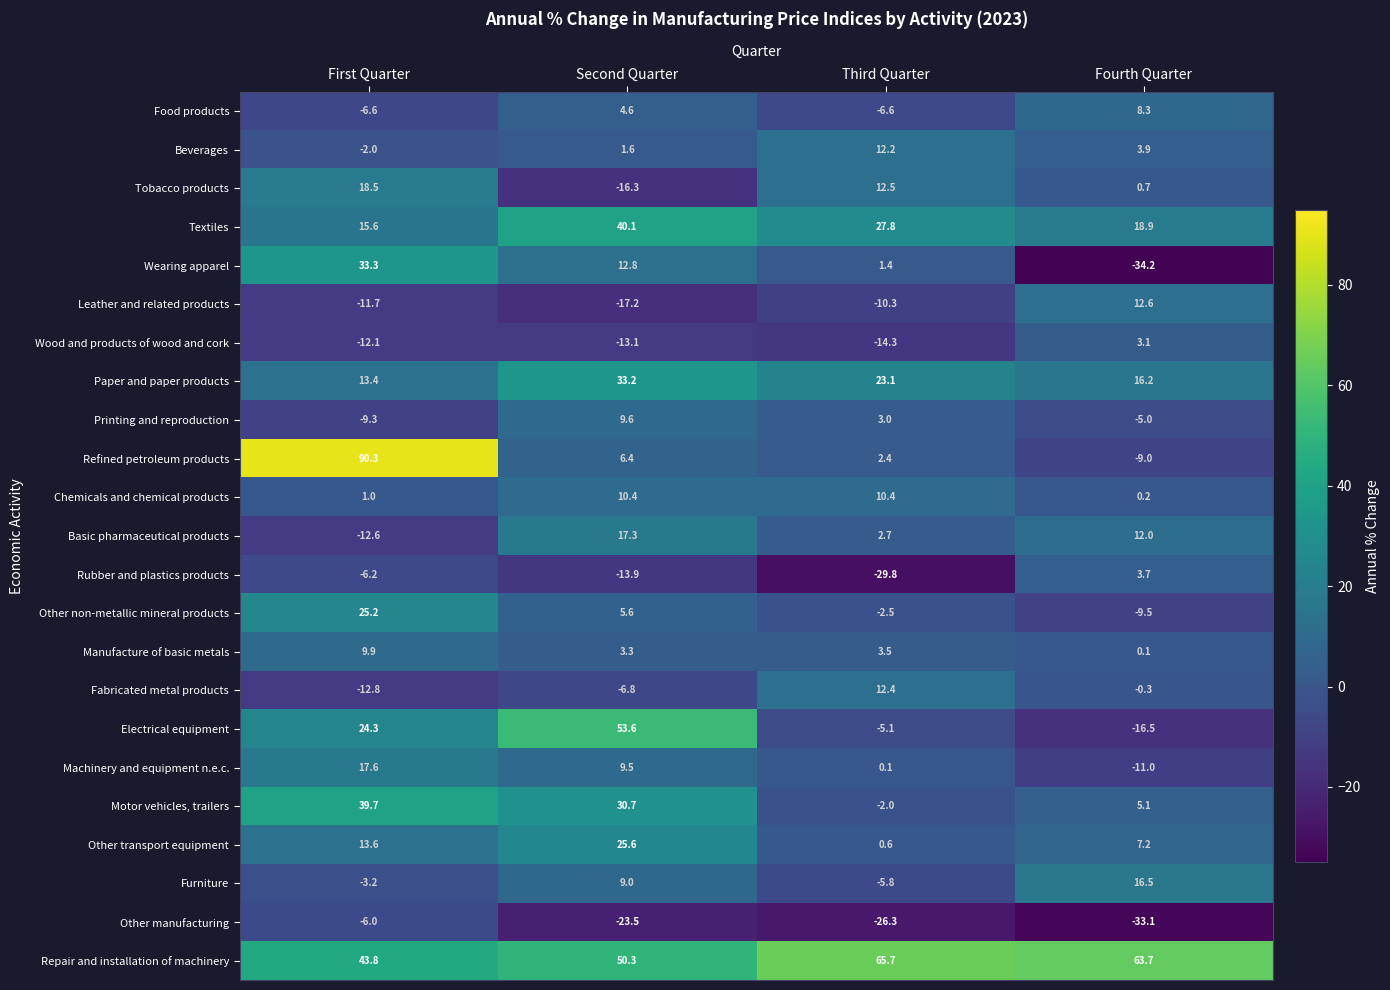

What is the difference between the maximum and second lowest values in the Paper and paper products series?

17.0